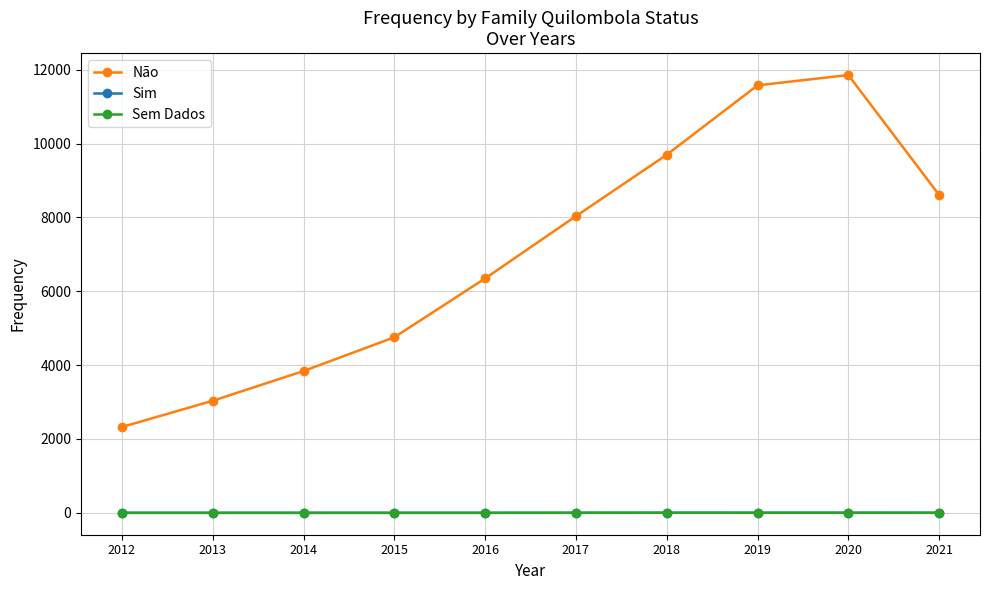

How many data points in Sim are above 0?

4